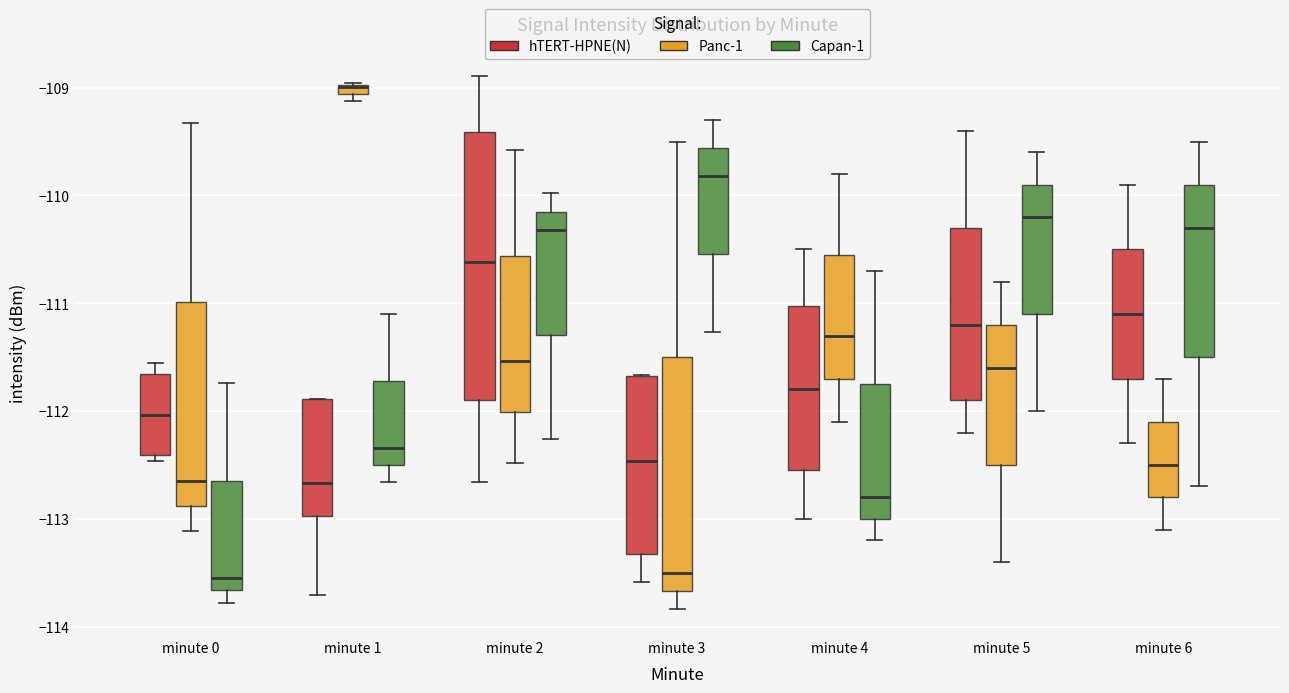

Where is the upper edge of the box for minute 5 (hTERT-HPNE(N)) on the y-axis? The values are not printed on the chart, so give them approximately, as read against the axis.

-110.3